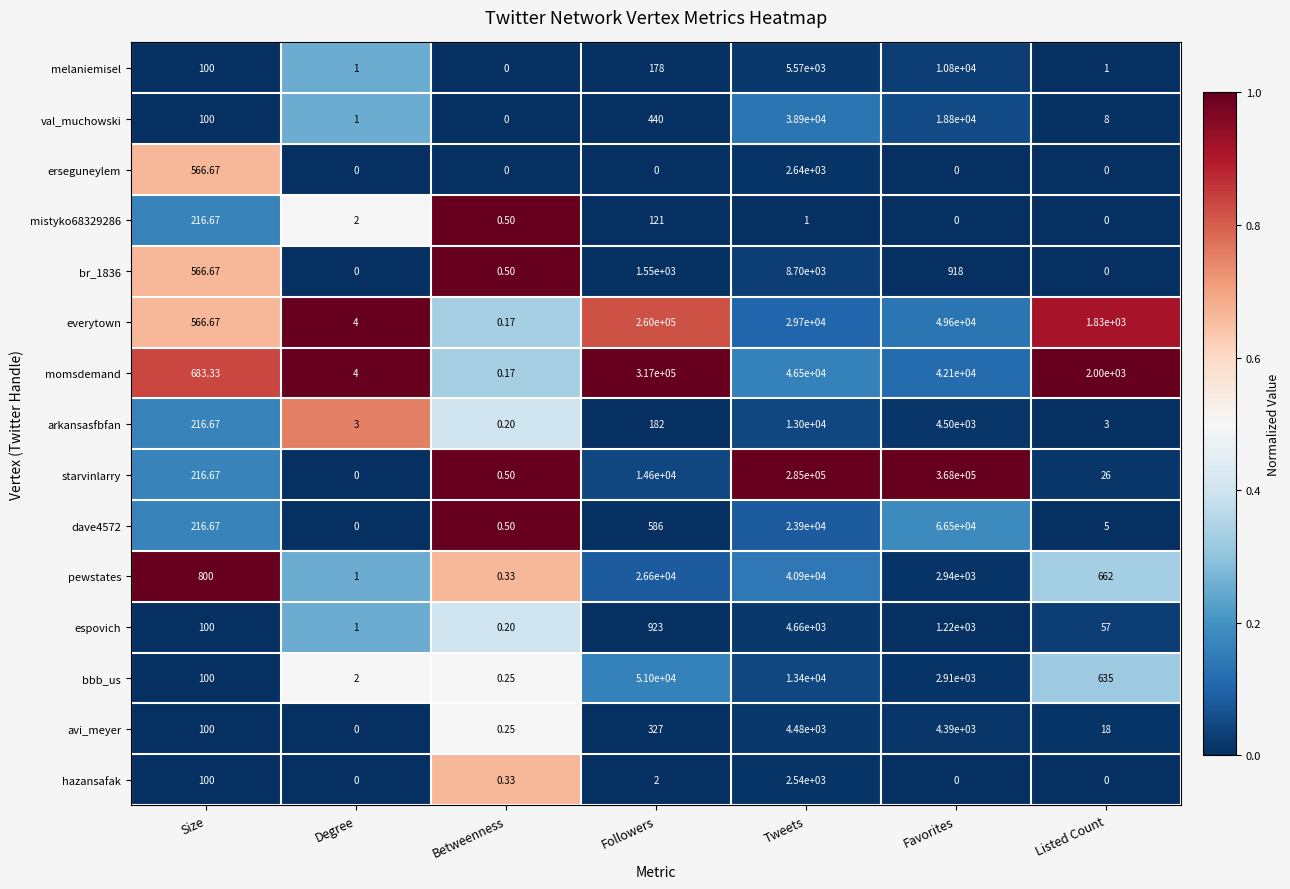

List the series in order of their peak value, lowest first.

mistyko68329286, hazansafak, erseguneylem, avi_meyer, espovich, br_1836, melaniemisel, arkansasfbfan, val_muchowski, pewstates, bbb_us, dave4572, everytown, momsdemand, starvinlarry